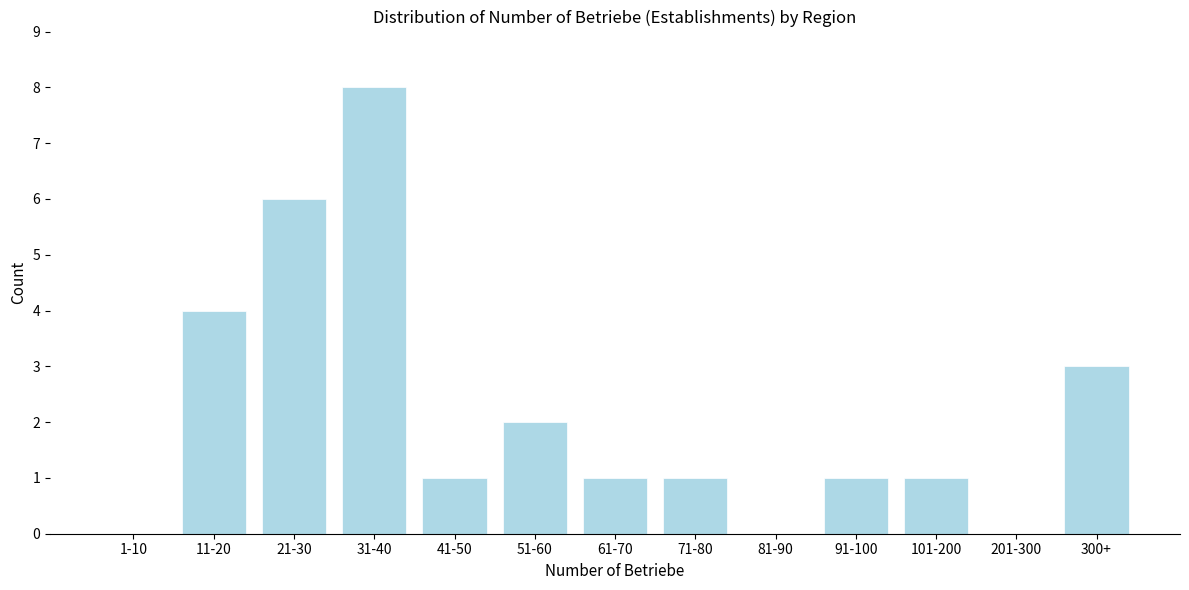

Reading right to left, extract all data points from this chart.

300+=3	201-300=0	101-200=1	91-100=1	81-90=0	71-80=1	61-70=1	51-60=2	41-50=1	31-40=8	21-30=6	11-20=4	1-10=0